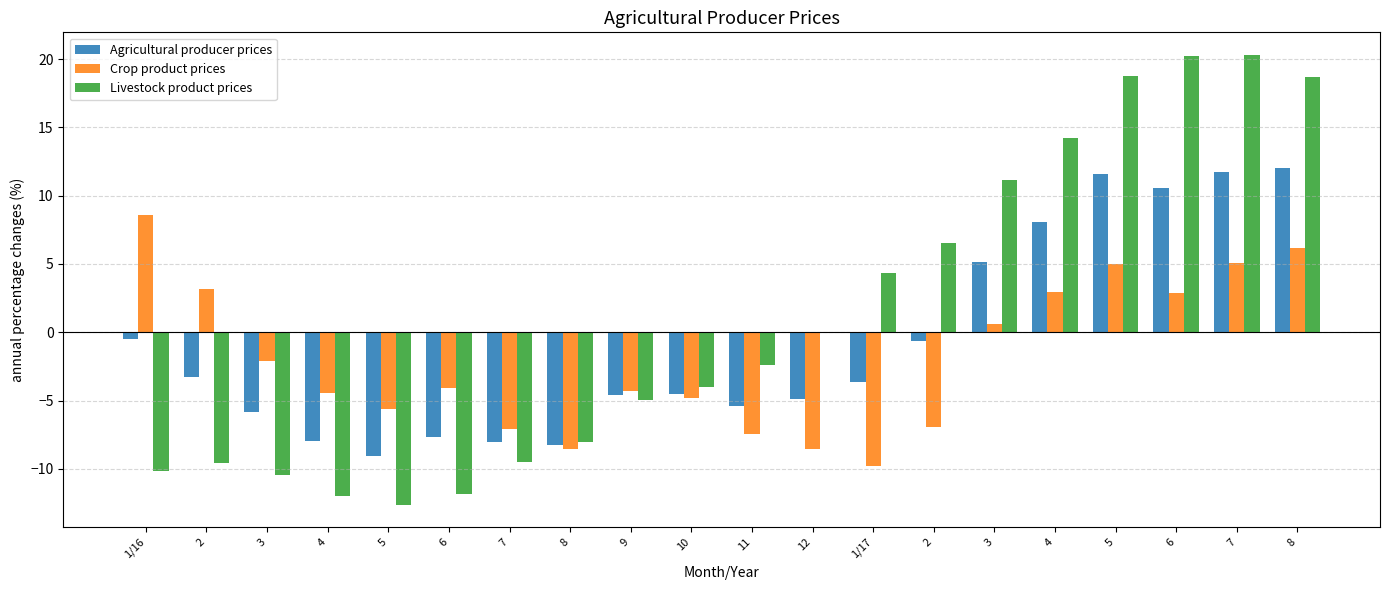

Reading left to right, list all the values displayed in this chart.

Agricultural producer prices: 1/16=-0.5	2=-3.2	3=-5.9	4=-8.0	5=-9.0	6=-7.7	7=-8.1	8=-8.3	9=-4.6	10=-4.5	11=-5.4	12=-4.9	1/17=-3.6	2=-0.6	3=5.2	4=8.0	5=11.6	6=10.6	7=11.7	8=12.0
Crop product prices: 1/16=8.6	2=3.1	3=-2.1	4=-4.4	5=-5.6	6=-4.1	7=-7.1	8=-8.6	9=-4.3	10=-4.8	11=-7.4	12=-8.5	1/17=-9.8	2=-7.0	3=0.6	4=2.9	5=5.0	6=2.9	7=5.0	8=6.2
Livestock product prices: 1/16=-10.2	2=-9.6	3=-10.5	4=-12.0	5=-12.6	6=-11.8	7=-9.5	8=-8.0	9=-4.9	10=-4.0	11=-2.4	12=0.0	1/17=4.4	2=6.6	3=11.1	4=14.2	5=18.7	6=20.3	7=20.3	8=18.7